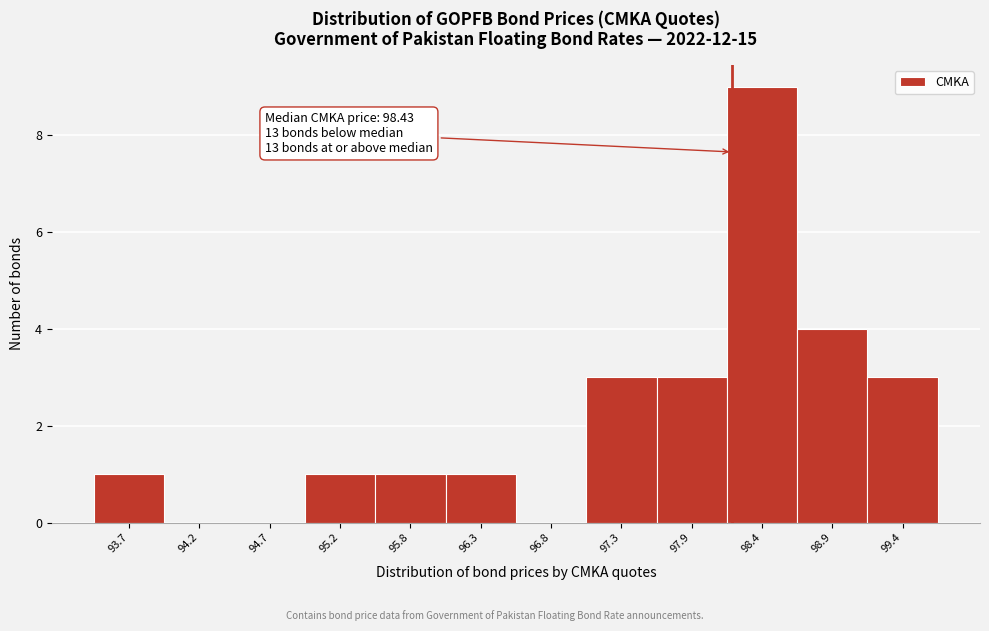

Reading left to right, list all the values displayed in this chart.

93.7=1	94.2=0	94.7=0	95.2=1	95.8=1	96.3=1	96.8=0	97.3=3	97.9=3	98.4=9	98.9=4	99.4=3